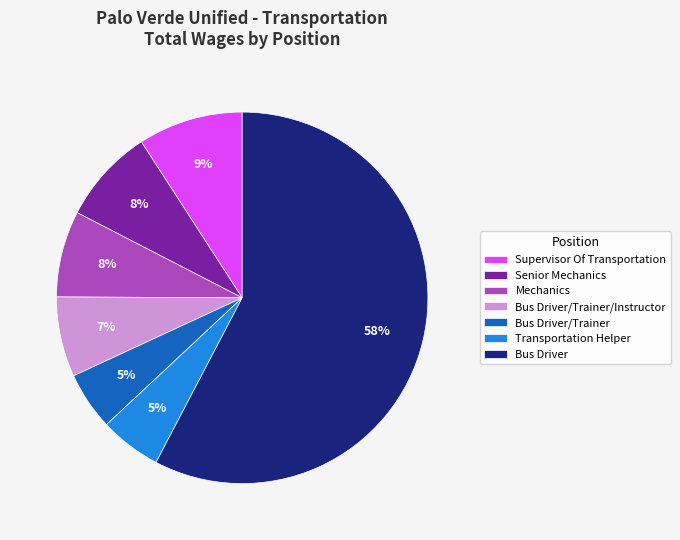

How many segments does this pie chart have?

7